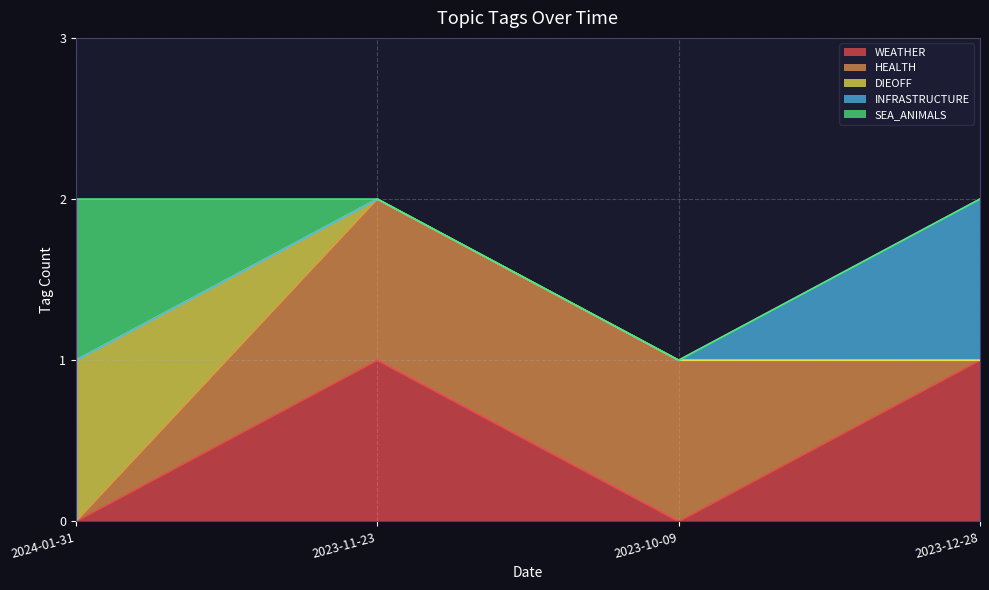

Is it true that SEA_ANIMALS equals 0 at 2023-12-28?

True